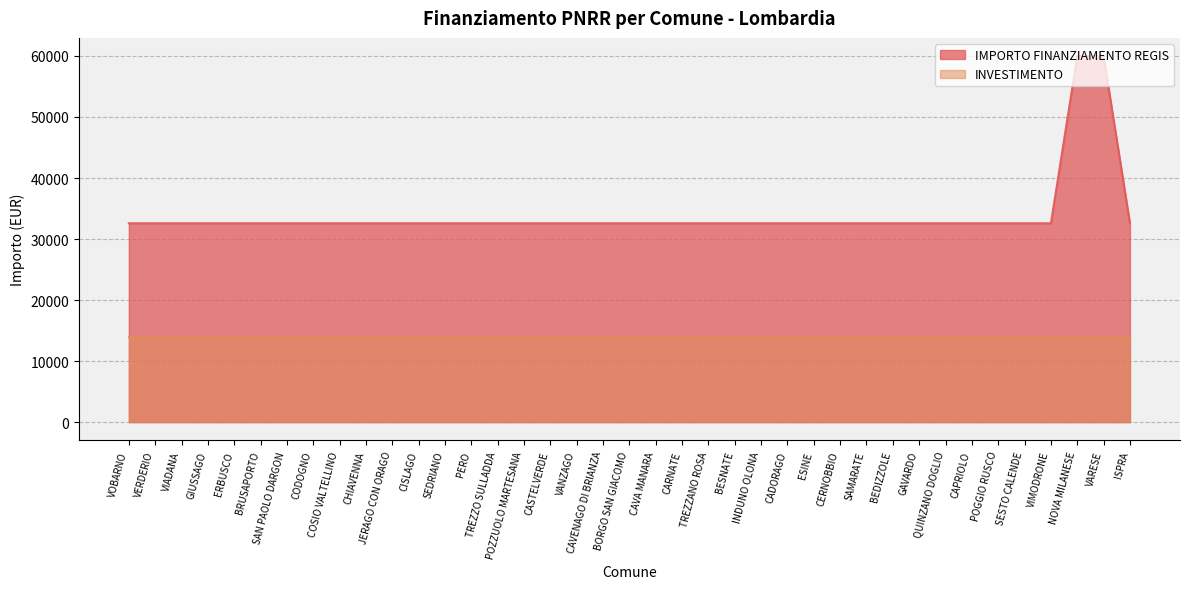

List the labels in order of value, smallest first.

VOBARNO, VERDERIO, VIADANA, GIUSSAGO, ERBUSCO, BRUSAPORTO, SAN PAOLO DARGON, CODOGNO, COSIO VALTELLINO, CHIAVENNA, JERAGO CON ORAGO, CISLAGO, SEDRIANO, PERO, TREZZO SULLADDA, POZZUOLO MARTESANA, CASTELVERDE, VANZAGO, CAVENAGO DI BRIANZA, BORGO SAN GIACOMO, CAVA MANARA, CARNATE, TREZZANO ROSA, BESNATE, INDUNO OLONA, CADORAGO, ESINE, CERNOBBIO, SAMARATE, BEDIZZOLE, GAVARDO, QUINZANO DOGLIO, CAPRIOLO, POGGIO RUSCO, SESTO CALENDE, VIMODRONE, ISPRA, NOVA MILANESE, VARESE